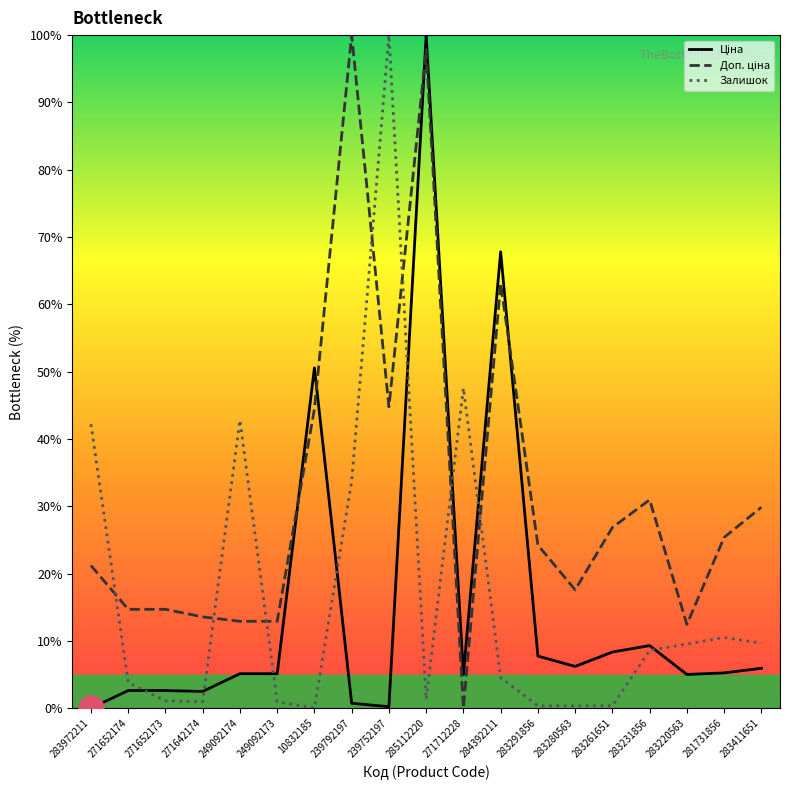

Is it true that Доп. ціна equals 19.3 at 271652173?

False